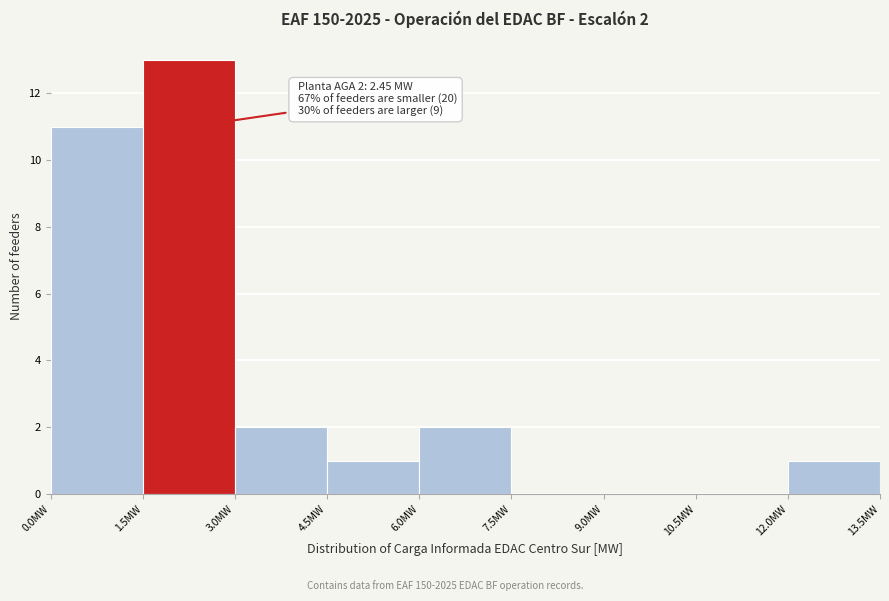

Which range on the x-axis has the tallest bar?

1.5 to 3.0